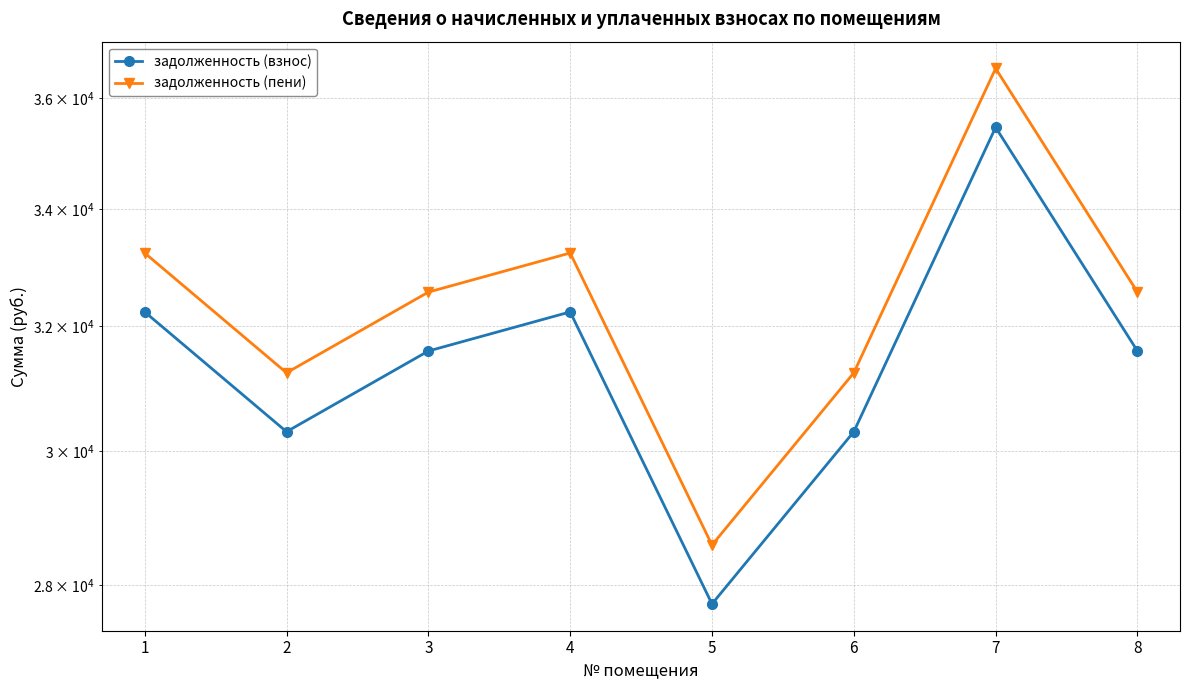

What is the value of the задолженность (пени) point at the 5th from the left?

28581.2